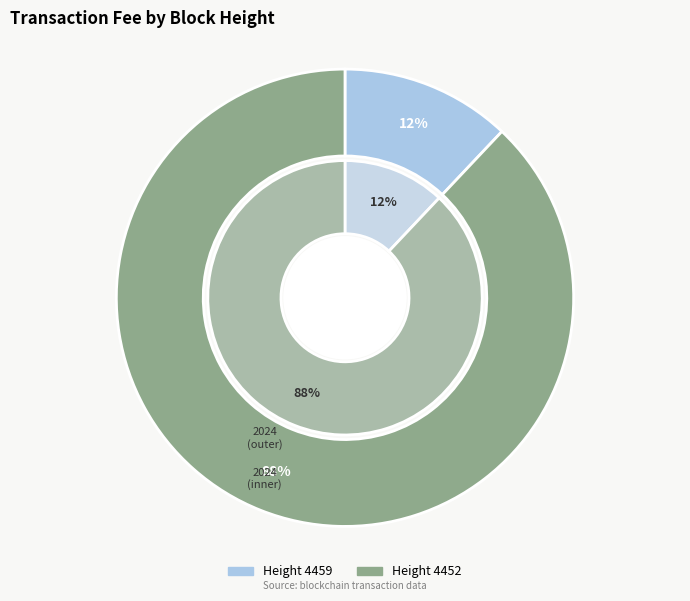

To the nearest percent, what is the combined percentage of 4452 and 4459?

100%